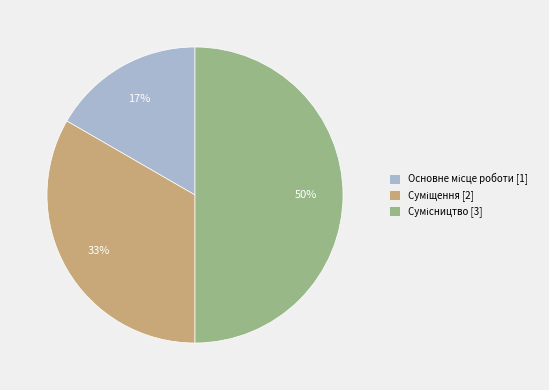

How many slices are in this pie chart?

3